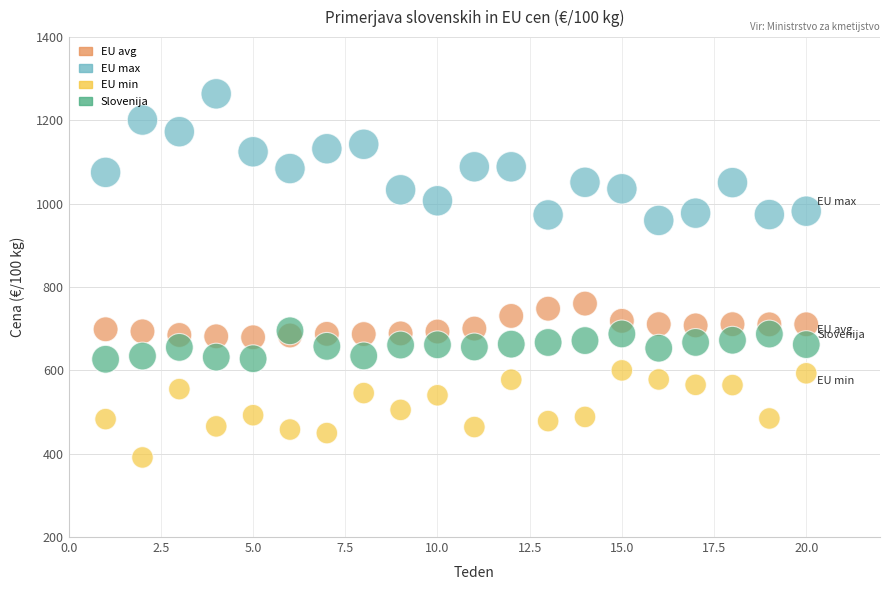

Which series has the largest Y range (max minus min)?

EU max